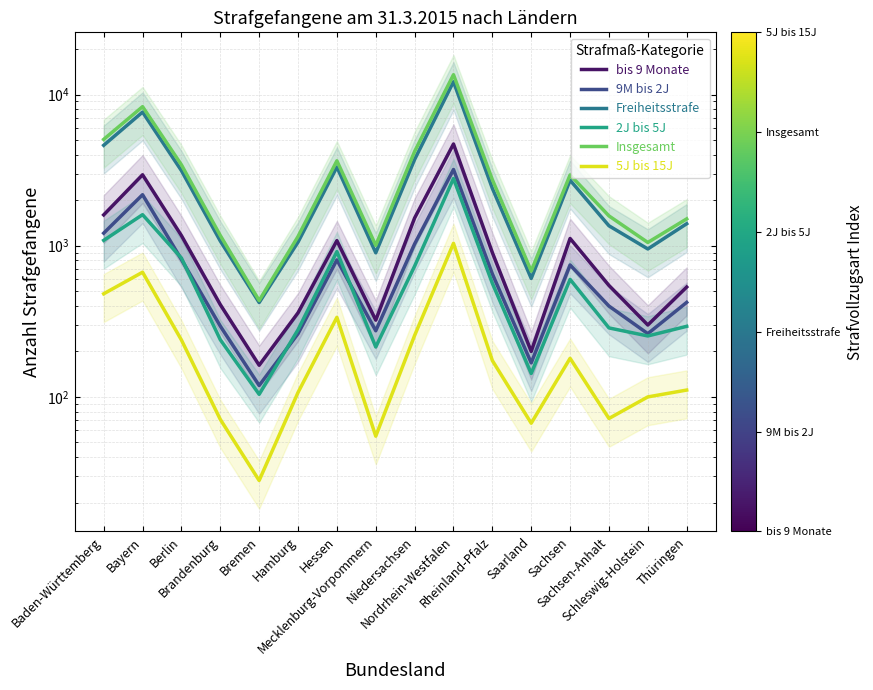

What is the sum of all Freiheitsstrafe values?

47486